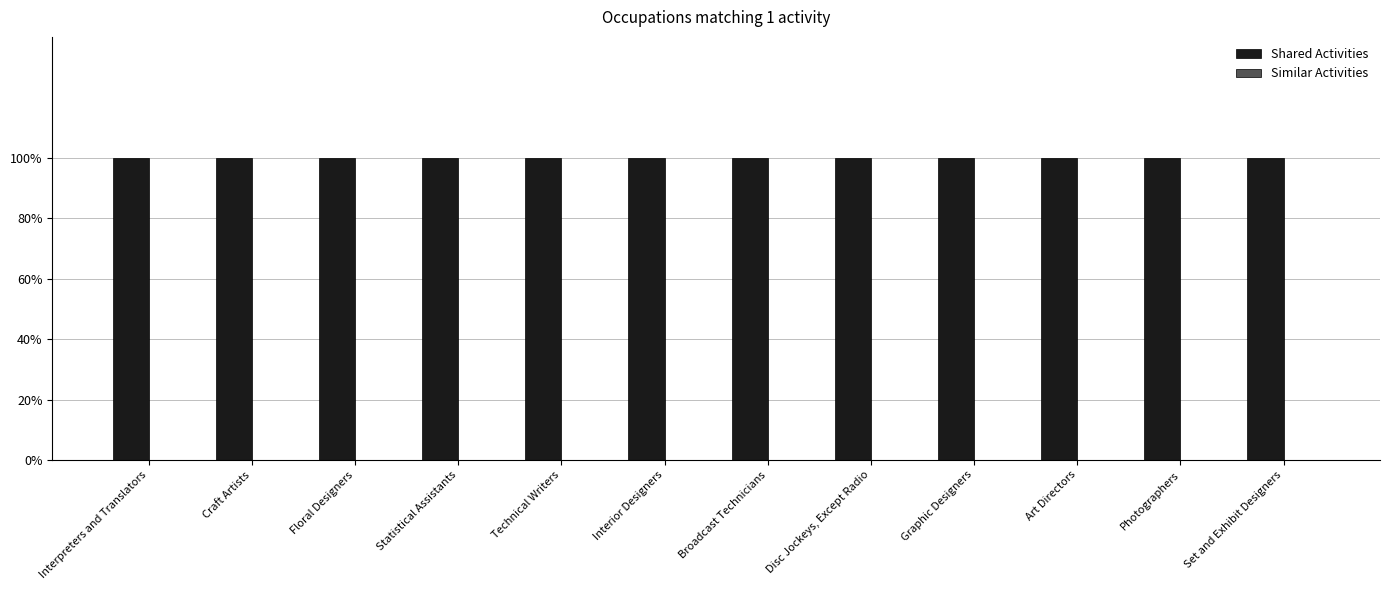

At which category does the chart reach its peak across all series?

Interpreters and Translators